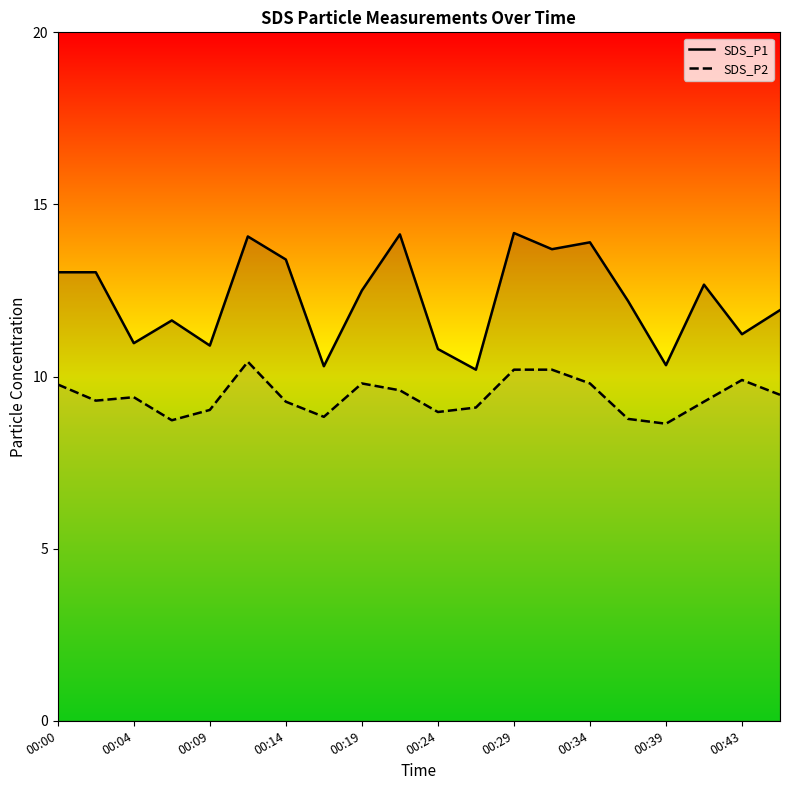

What is the total value across all series at 00:14?

22.7